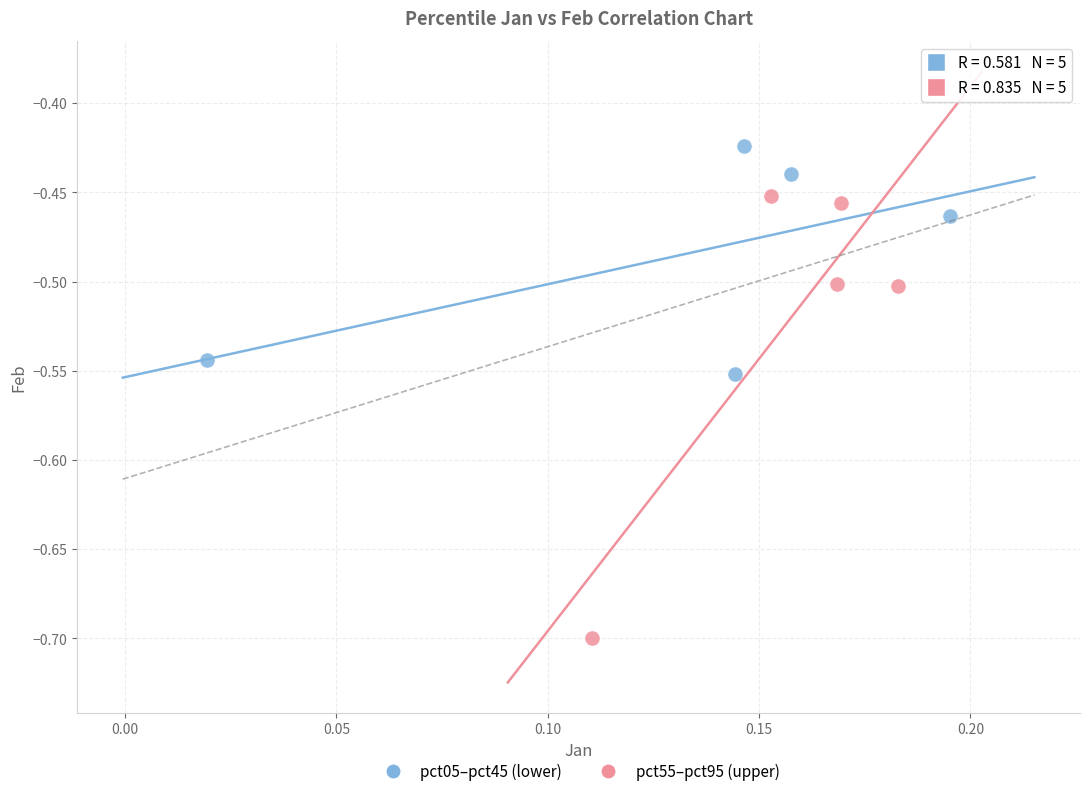

Which series has the largest Y range (max minus min)?

pct55–pct95 (upper)